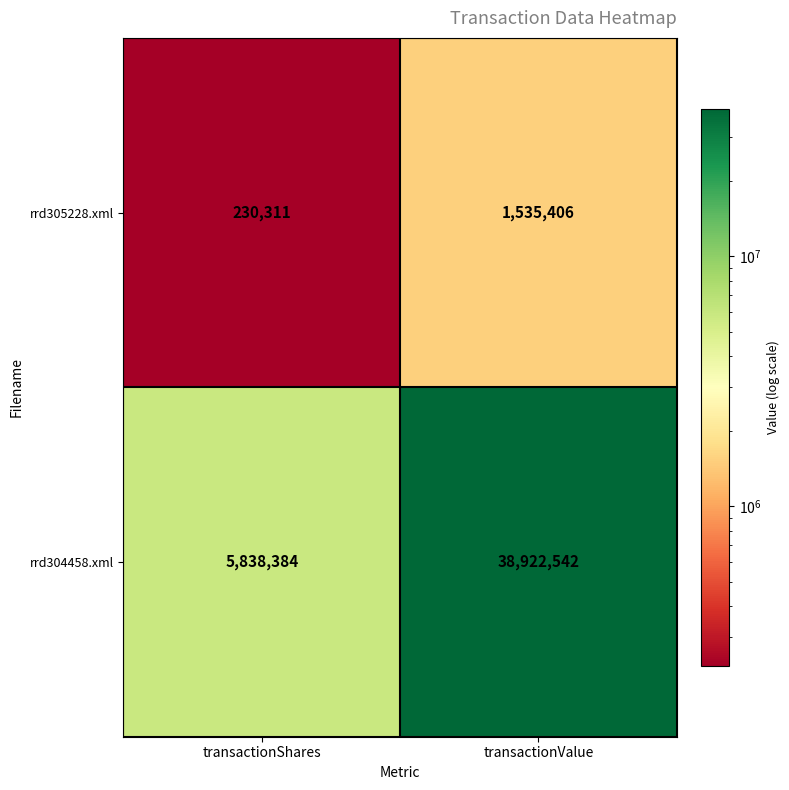

The value of rrd305228.xml at transactionShares is 93399. True or false?

False